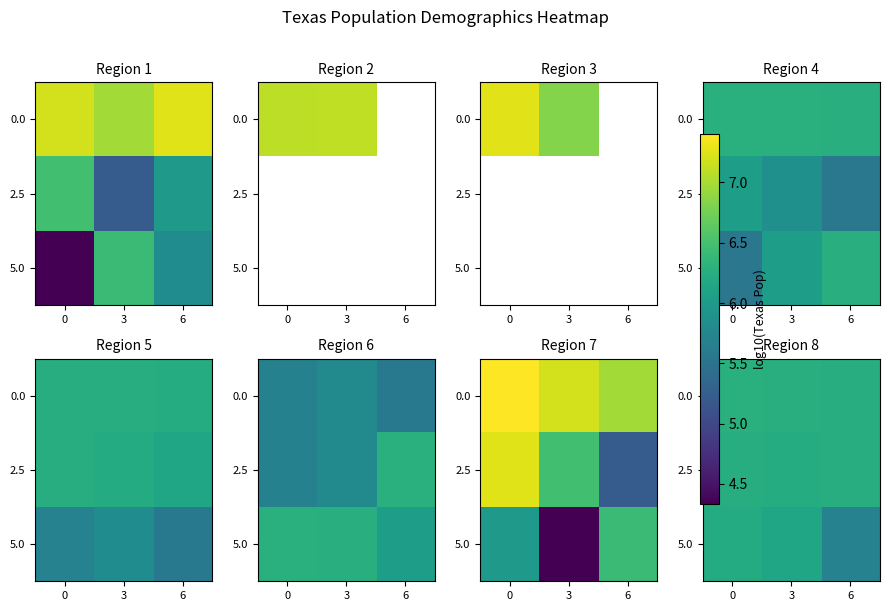

The 2.5 series shows 6.2 at 3. True or false?

True